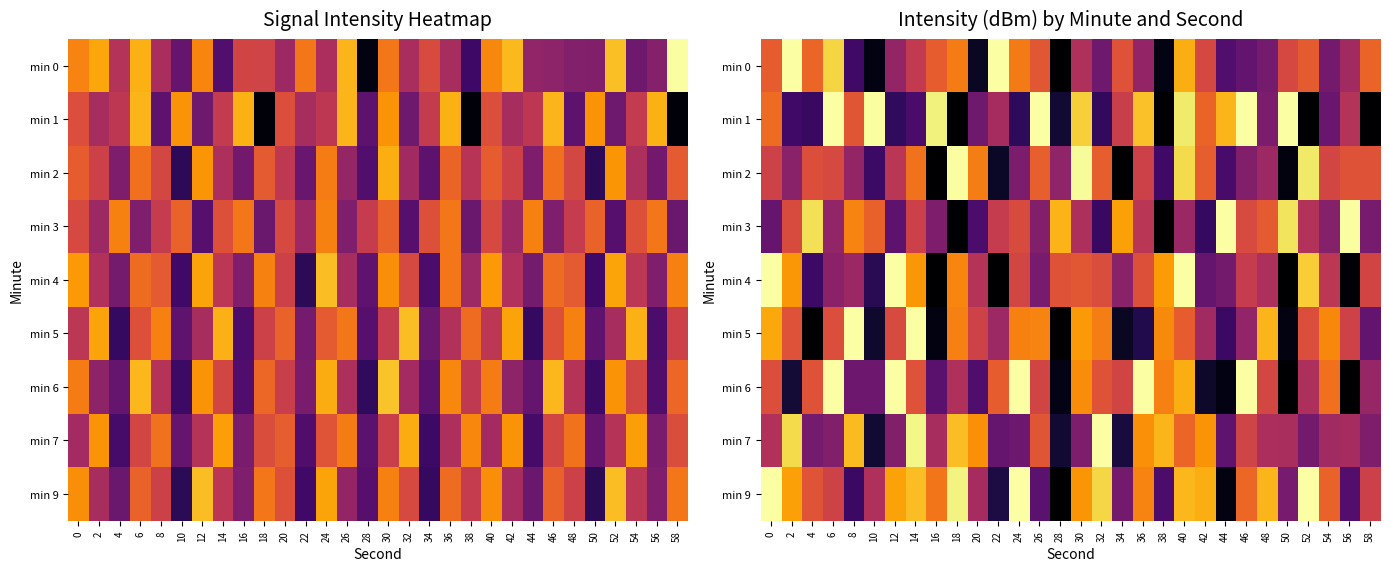

What is the sum of the min 1 values at 24 and 36?

-218.9